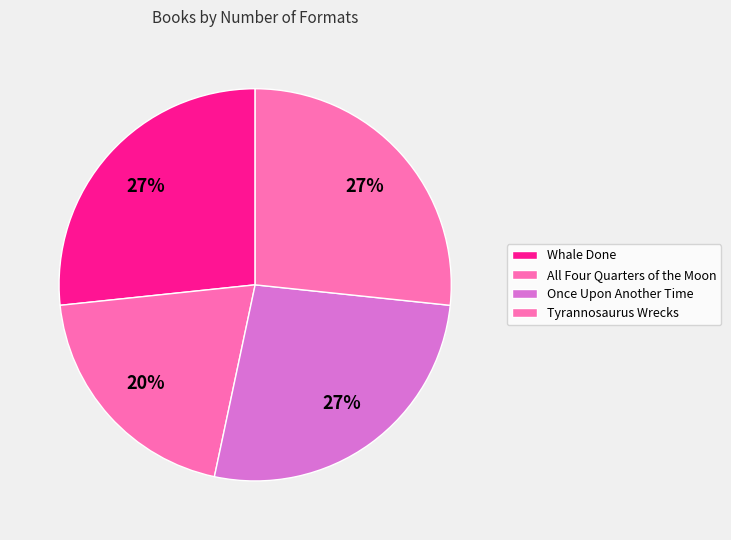

What portion of the pie excludes Whale Done?

73.3%